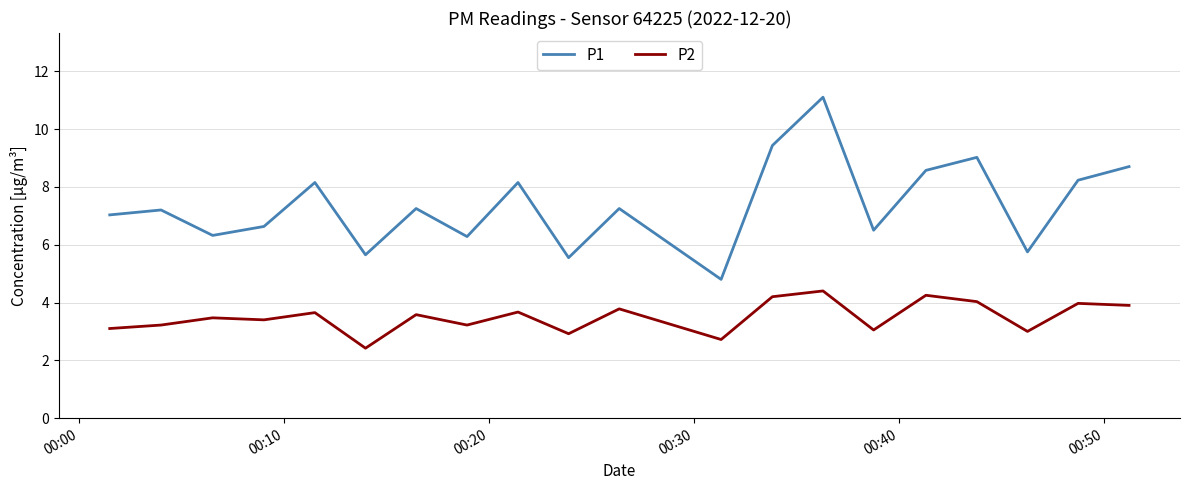

Which series has the largest range (max minus min)?

P1